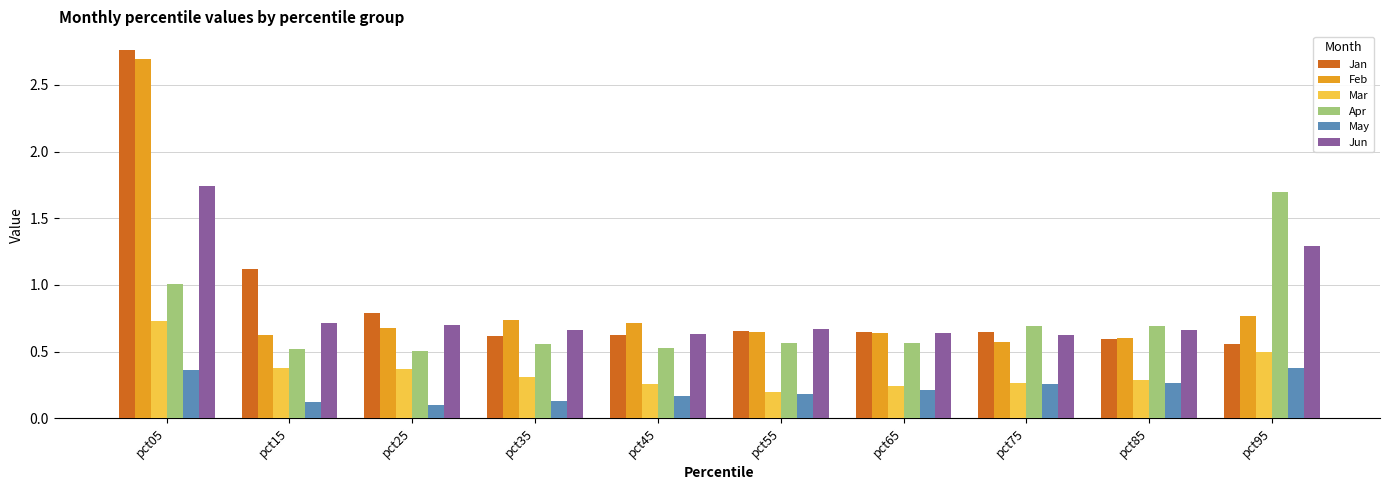

Which series changed the most between pct05 and pct65?

Jan